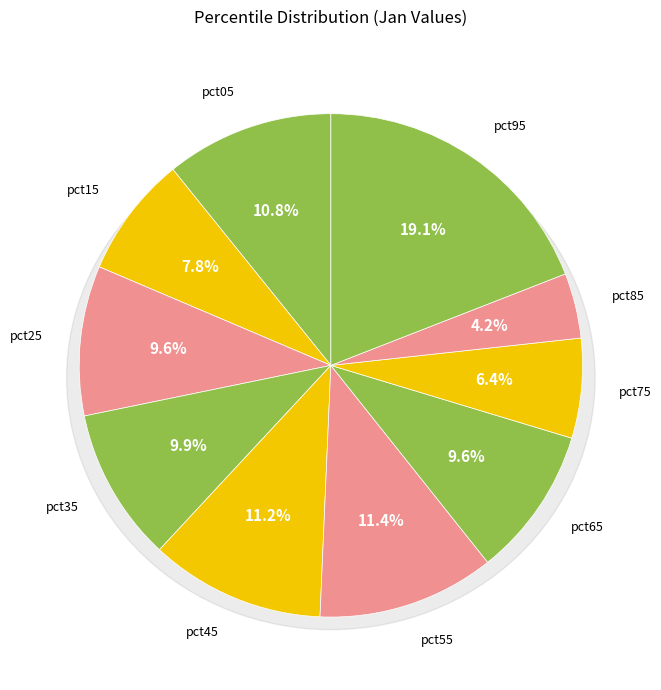

What percentage is the pct95 slice, to the nearest percent?

19%